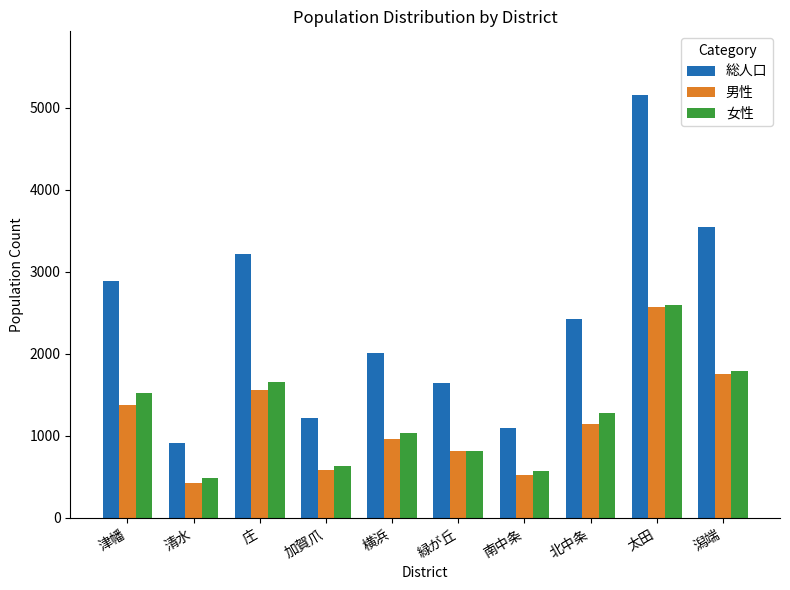

Rank the categories by 総人口 value from lowest to highest.

清水, 南中条, 加賀爪, 緑が丘, 横浜, 北中条, 津幡, 庄, 潟端, 太田